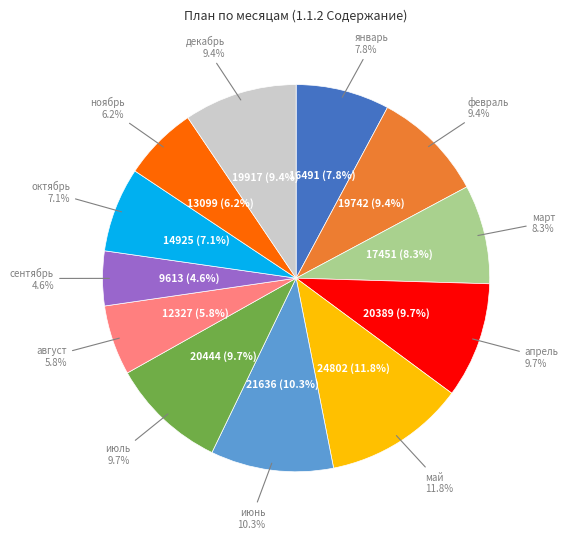

Does май account for over 50% of the chart?

No